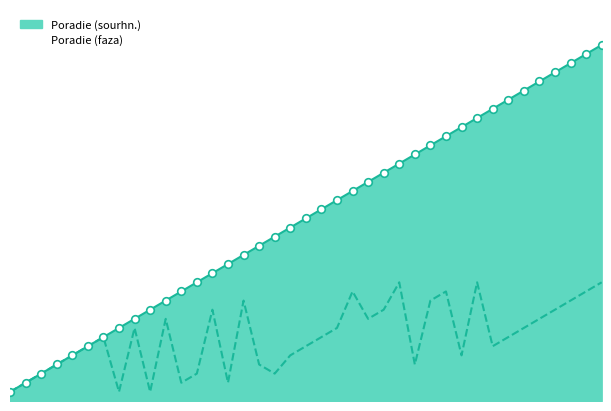

Which series reaches the minimum Y coordinate?

Poradie (sourhn.)